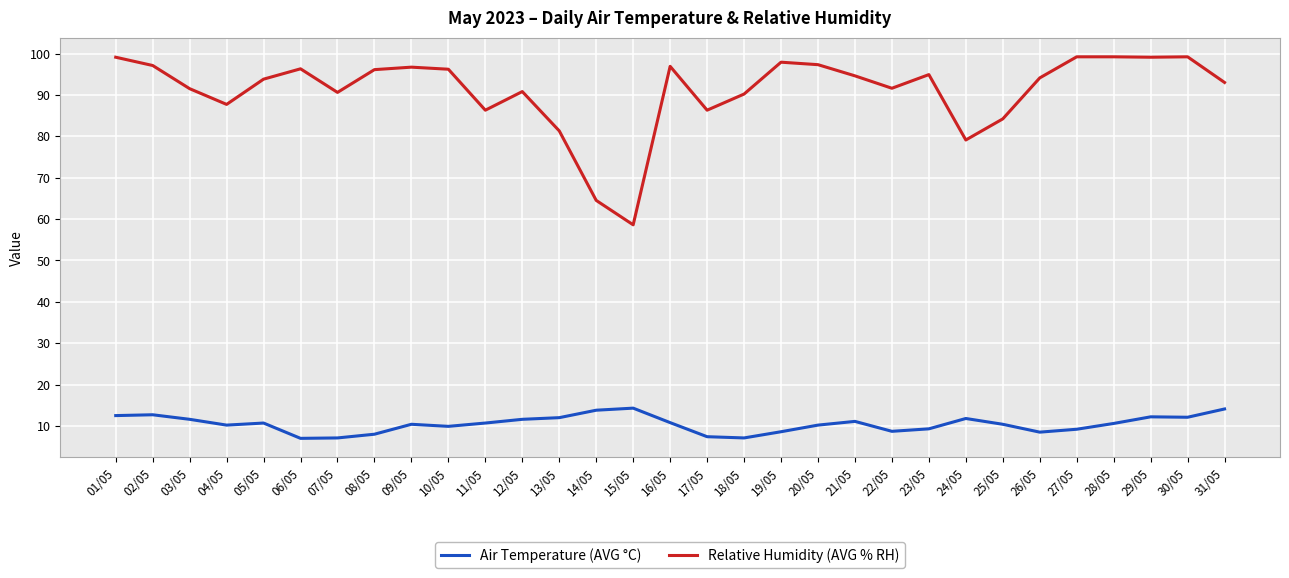

List the series in order of their peak value, lowest first.

Air Temperature (AVG °C), Relative Humidity (AVG % RH)